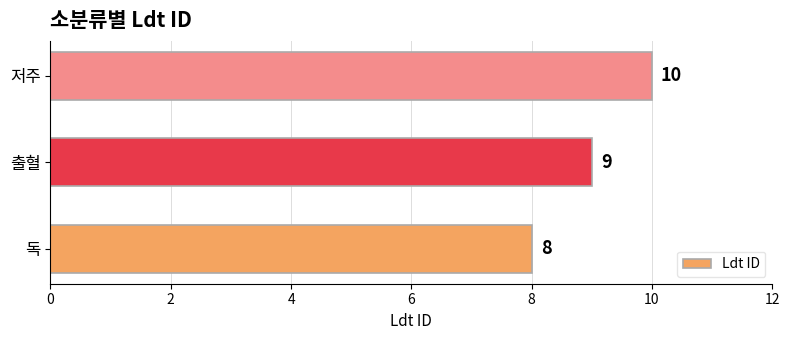

What is the difference between the second highest and minimum values?

1